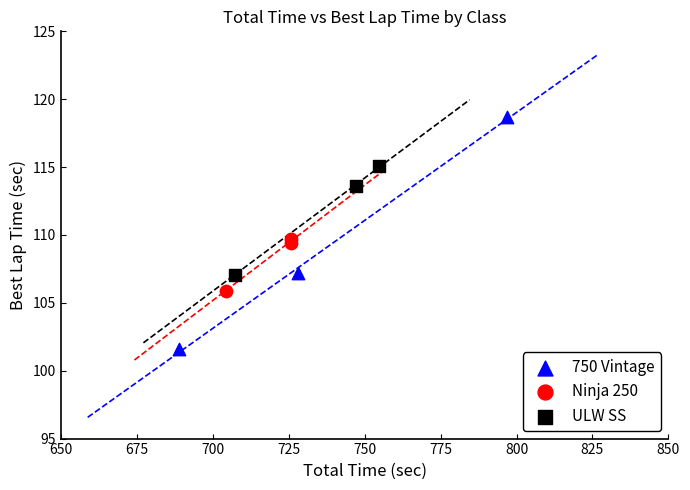

Which series has the widest spread of Y values?

750 Vintage